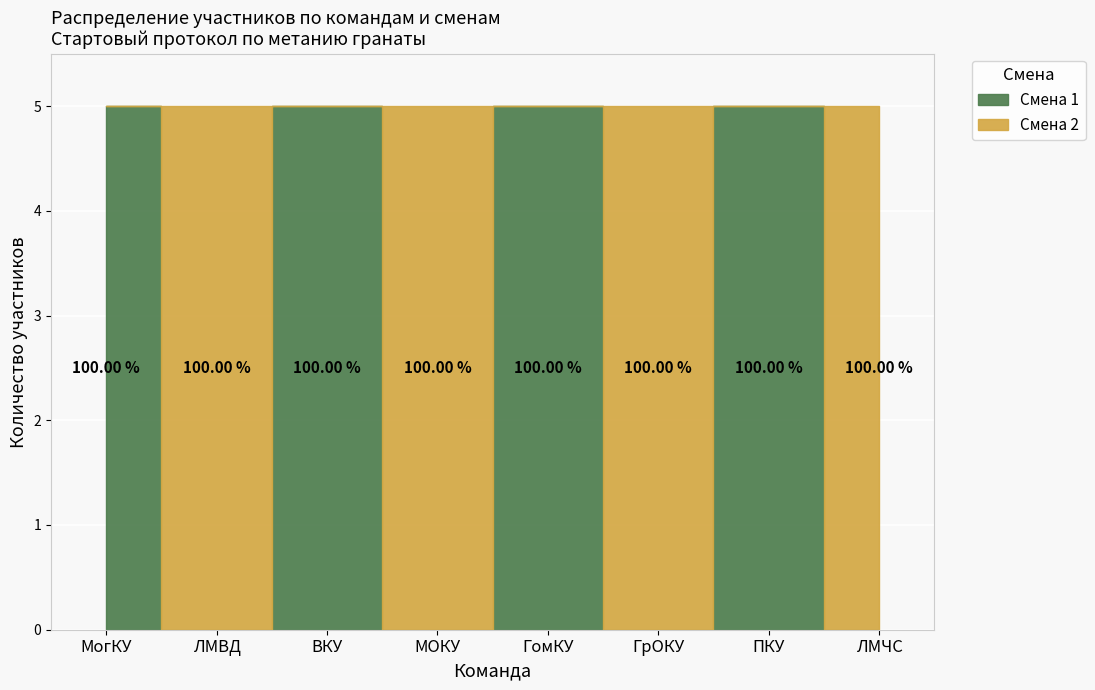

What is the sum of all Смена 1 values?

20